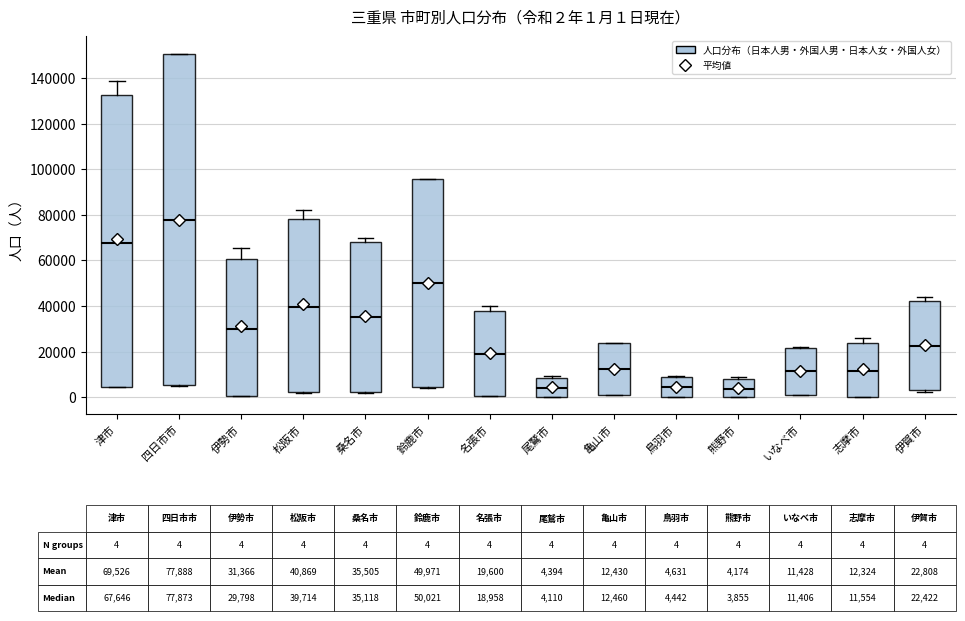

Which box has the highest median line?

四日市市